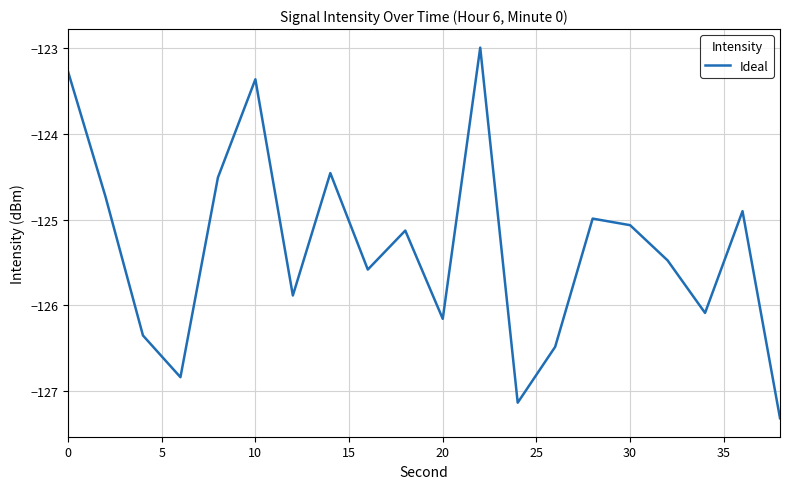

How many lines are shown in the chart?

1